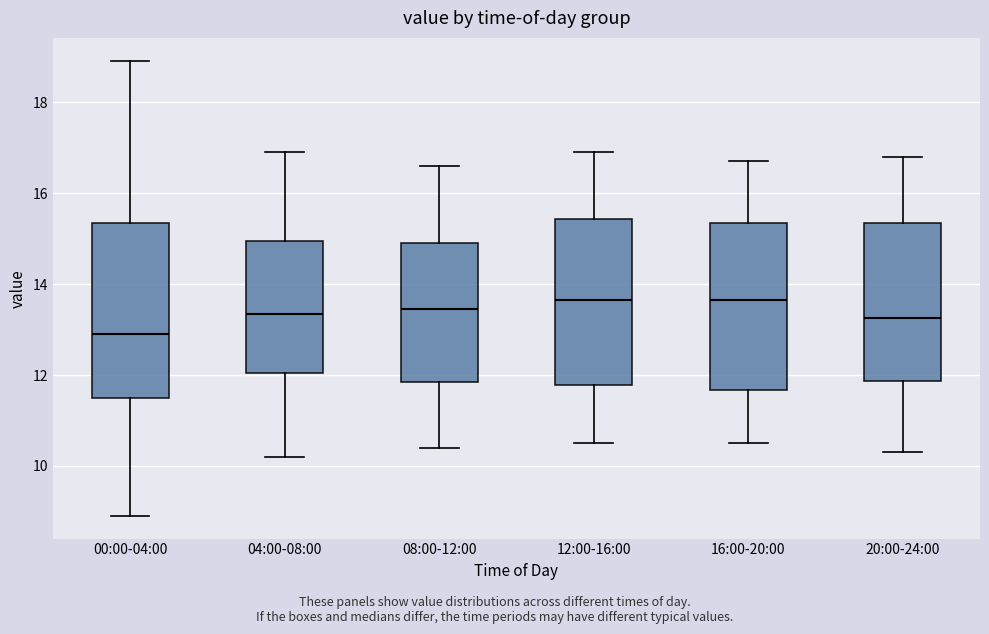

Reading left to right, read every box against the y-axis: the position of its median line, the range the box covers, and the ends of its whiskers. The values are not printed on the chart, so give them approximately, as read against the axis.

00:00-04:00: median 13.0, box 11.6 to 15.4, whiskers 9.0 to 19.0
04:00-08:00: median 13.4, box 12.0 to 15.0, whiskers 10.2 to 17.0
08:00-12:00: median 13.4, box 11.8 to 15.0, whiskers 10.4 to 16.6
12:00-16:00: median 13.6, box 11.8 to 15.4, whiskers 10.6 to 17.0
16:00-20:00: median 13.6, box 11.6 to 15.4, whiskers 10.6 to 16.8
20:00-24:00: median 13.2, box 11.8 to 15.4, whiskers 10.4 to 16.8